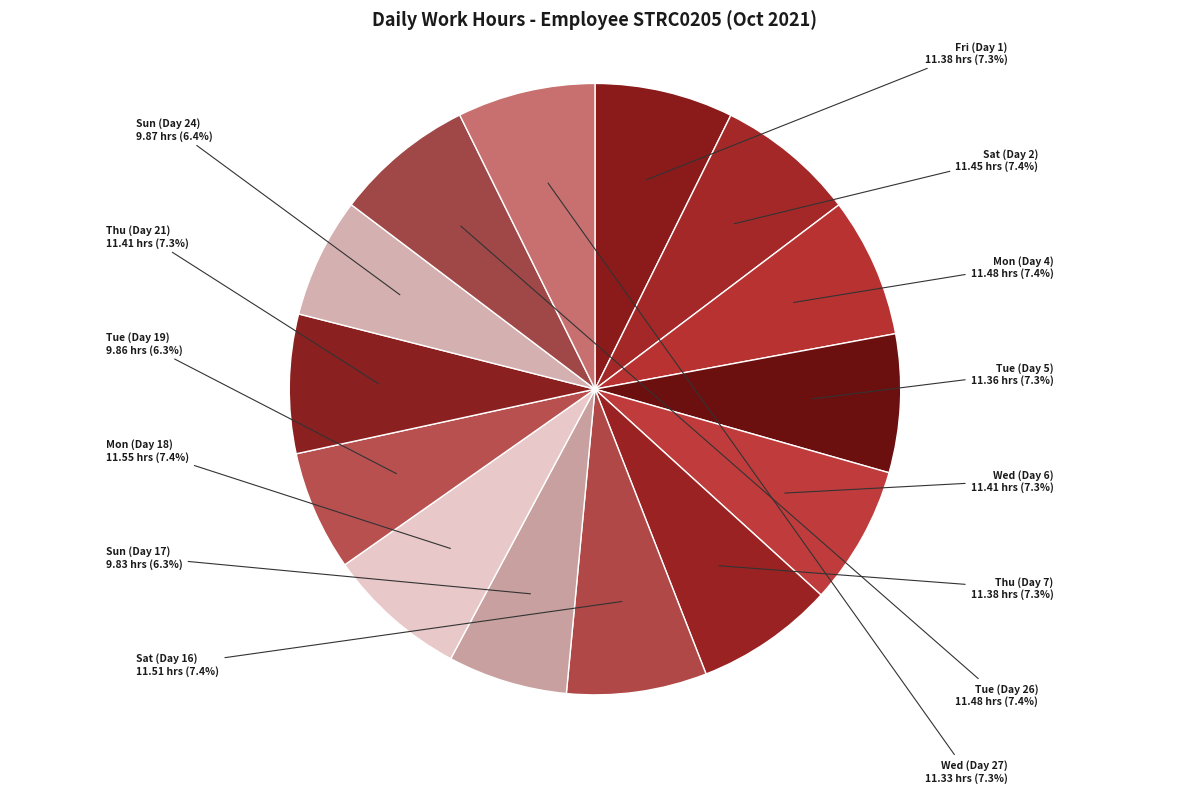

How many slices are in this pie chart?

14